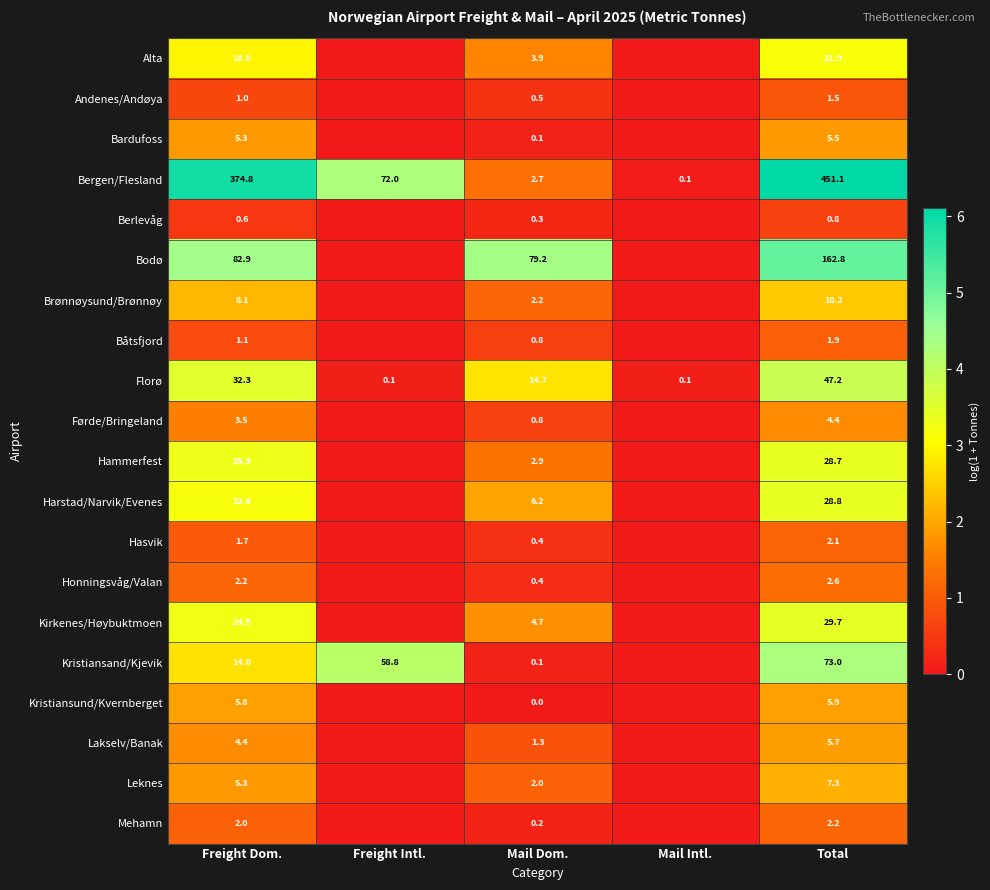

What is the spread (max minus min) of values at Total?

450.3